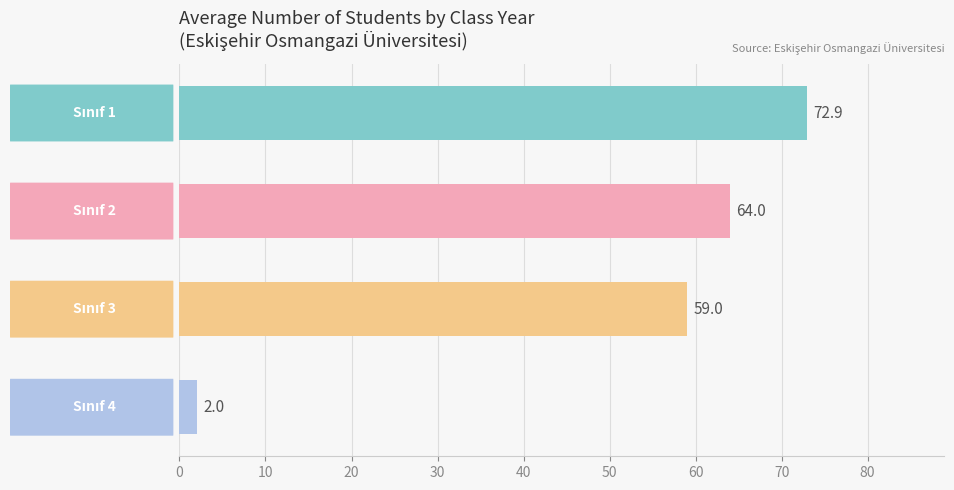

What is the value of the 3rd bar from the top?

59.0